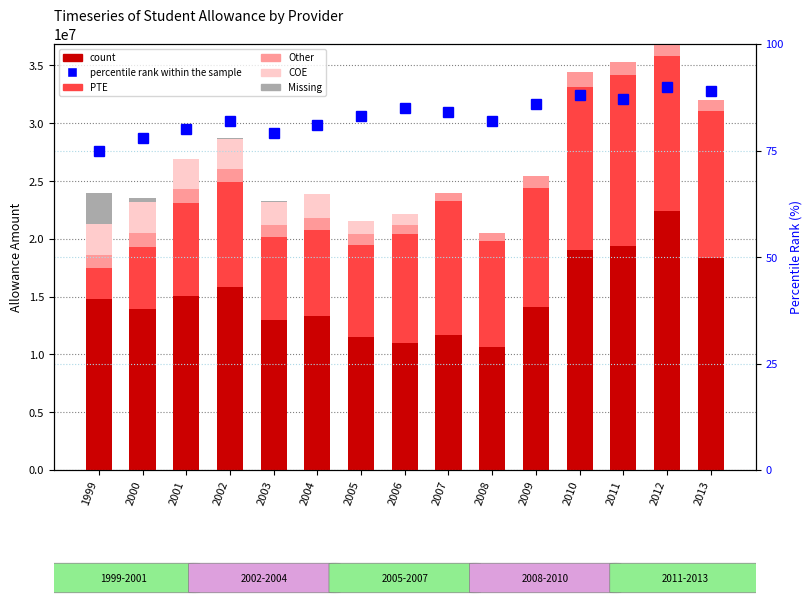

What is the highest value of the PTE series?

14808718